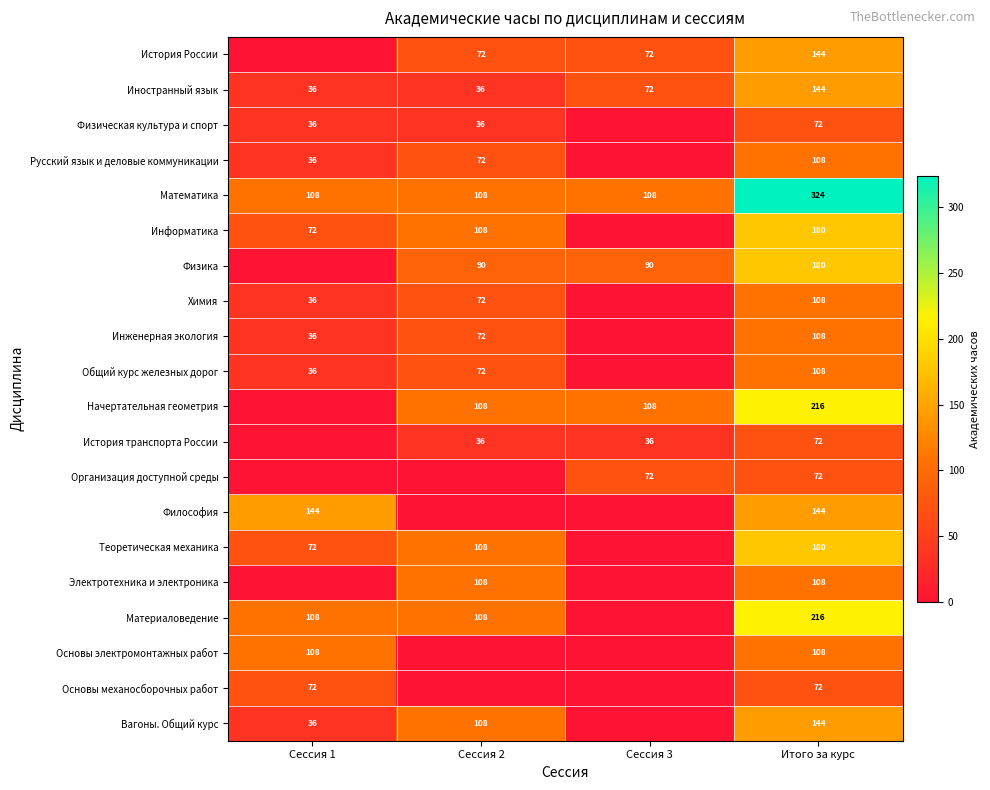

What is the difference between the second highest and second lowest values in the Иностранный язык series?

36